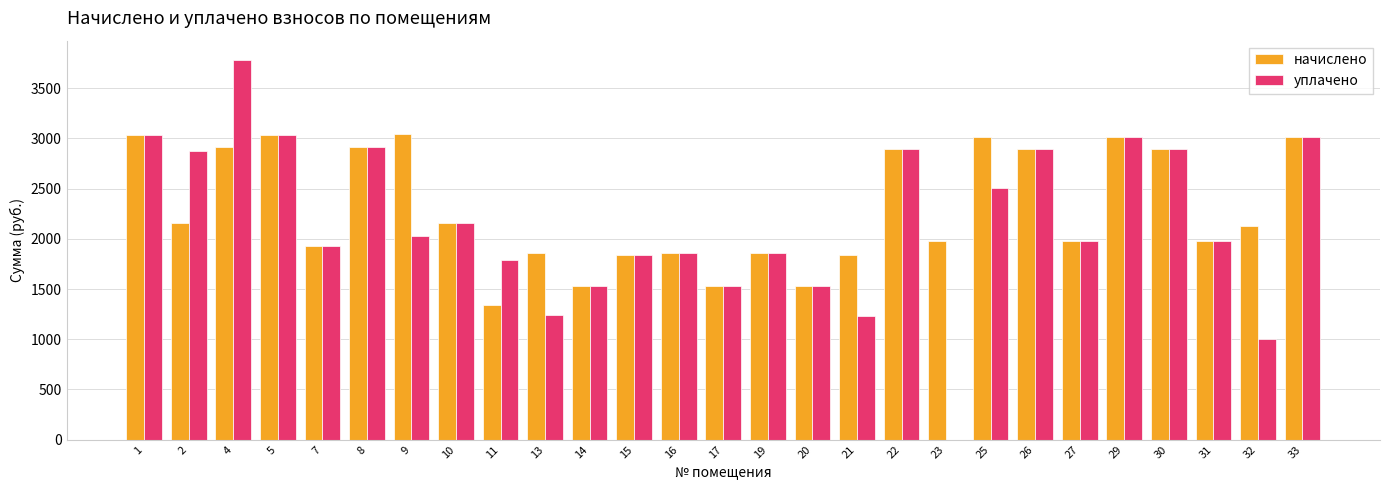

Which series has the largest total across all categories?

начислено